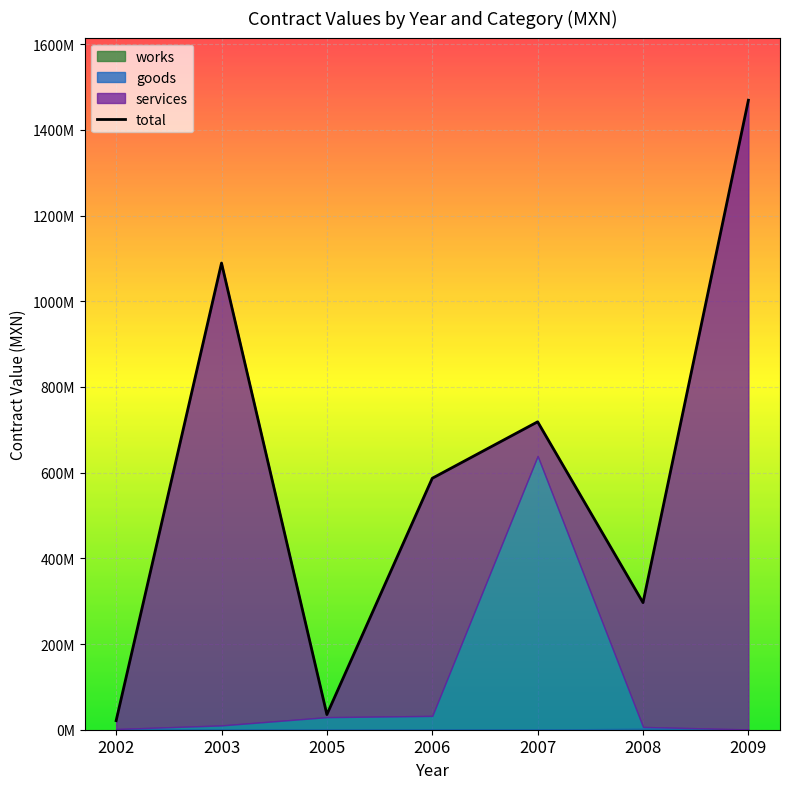

Which category has the highest value across all series?

2009